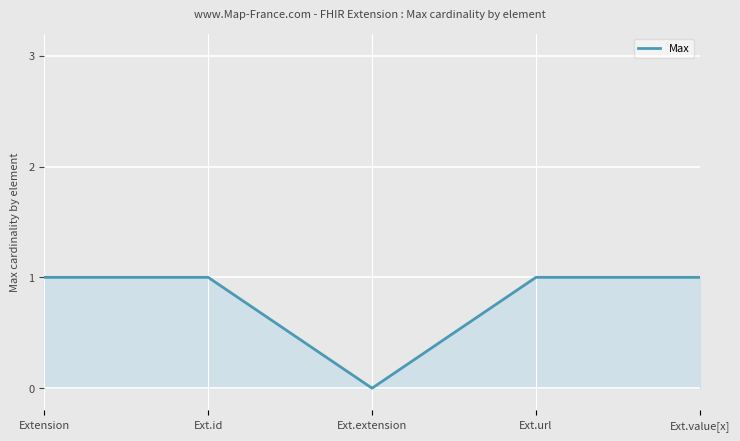

What position from the left is Ext.extension?

3